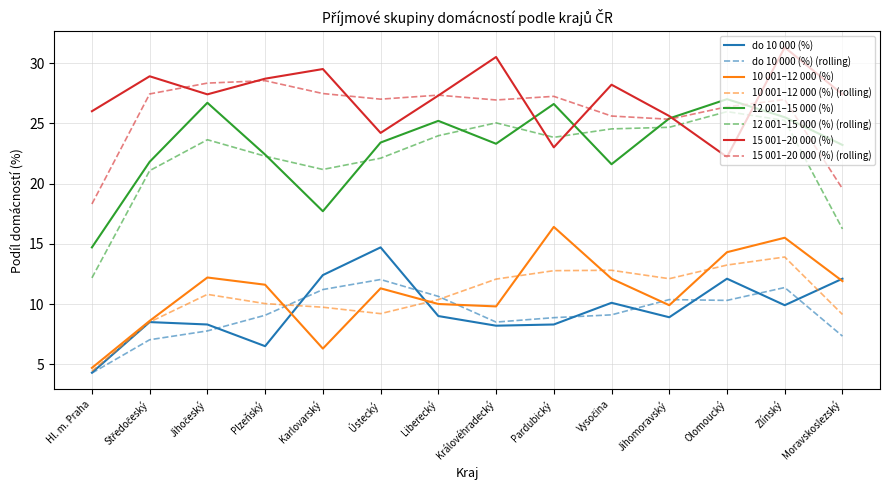

At which category is the sum across all series the highest?

Zlínský